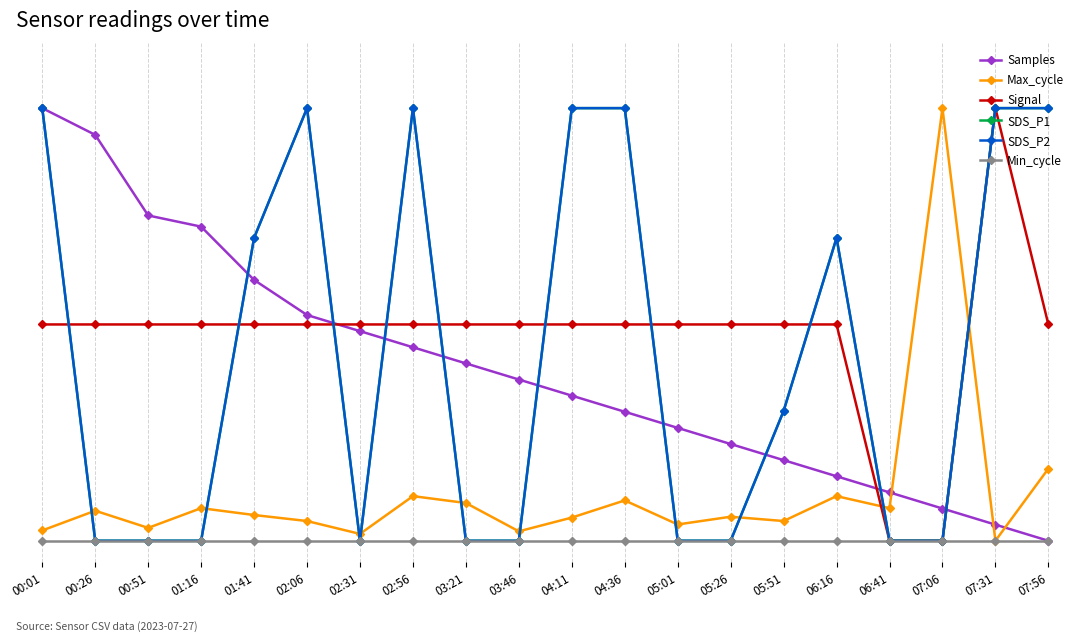

Does the chart have visible grid lines?

Yes